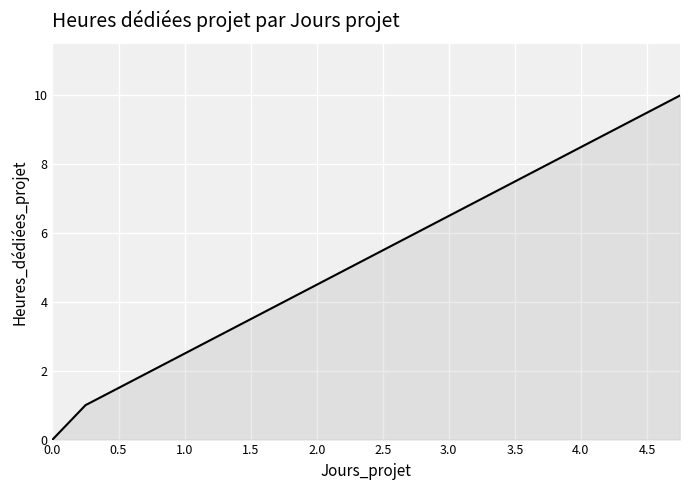

What is the difference between the maximum and minimum values?

10.0